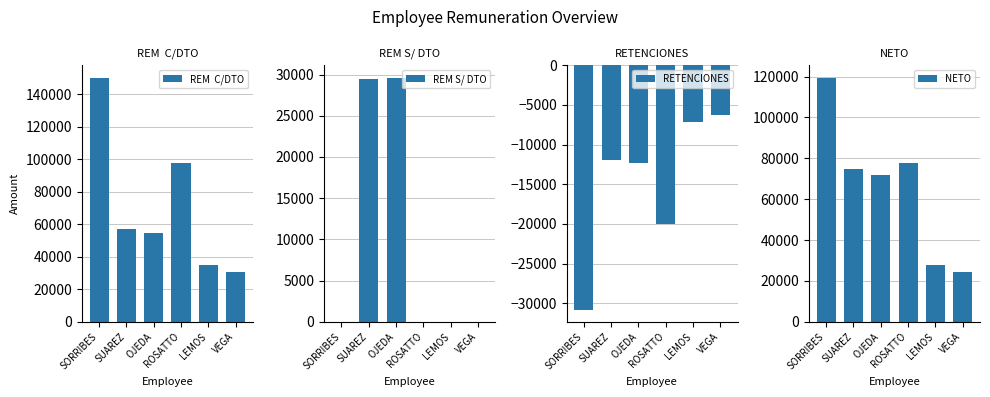

True or false: REM  C/DTO has a value of 19189.1 at SUAREZ.

False